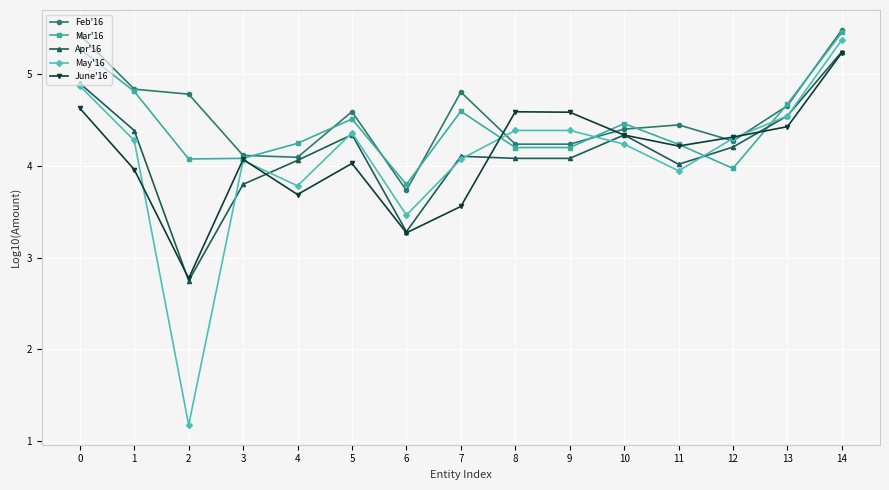

The Mar'16 series shows 6.4 at 11. True or false?

False